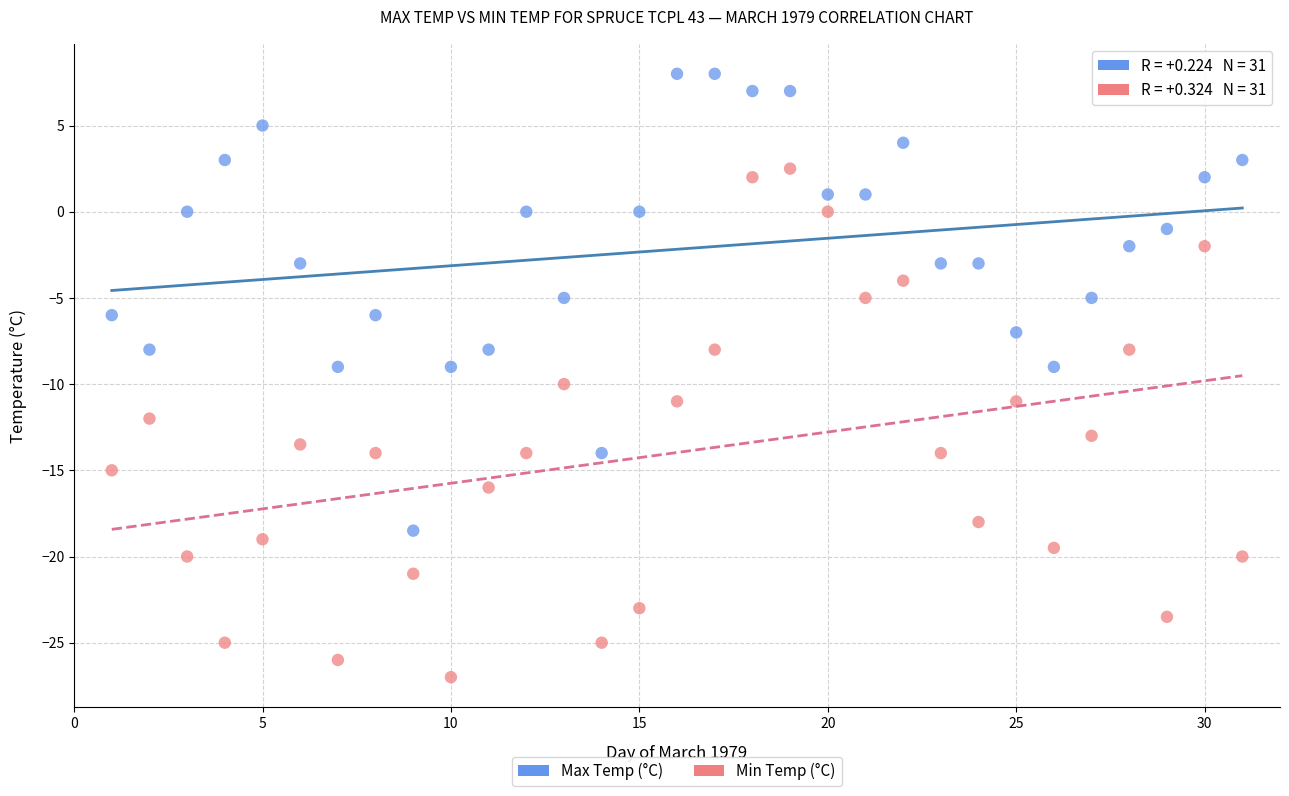

What is the X range (max minus min) for the scatter plot?

30.0